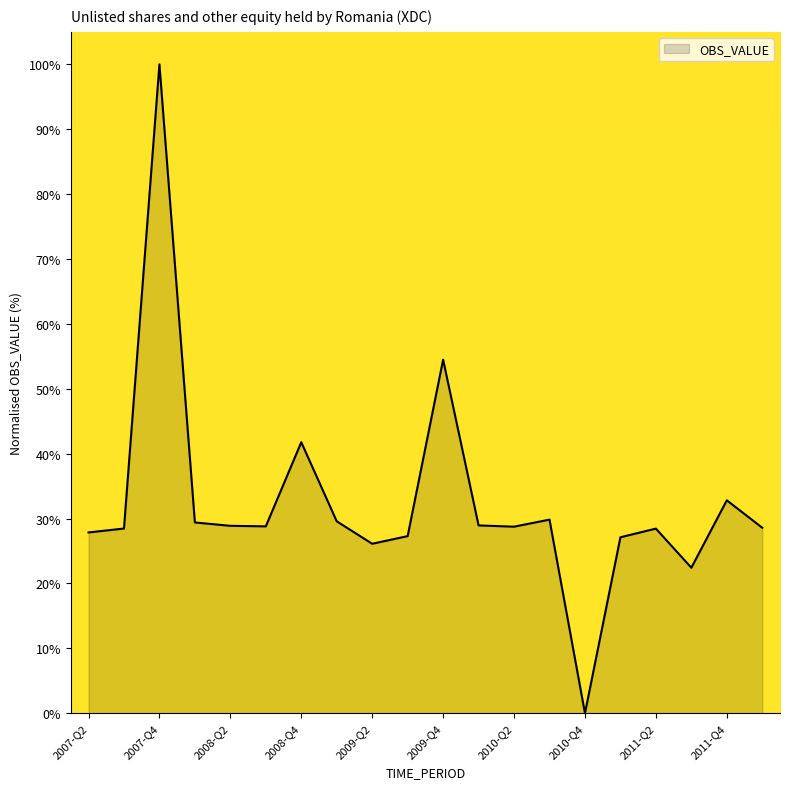

What is the greatest value displayed?

100.0